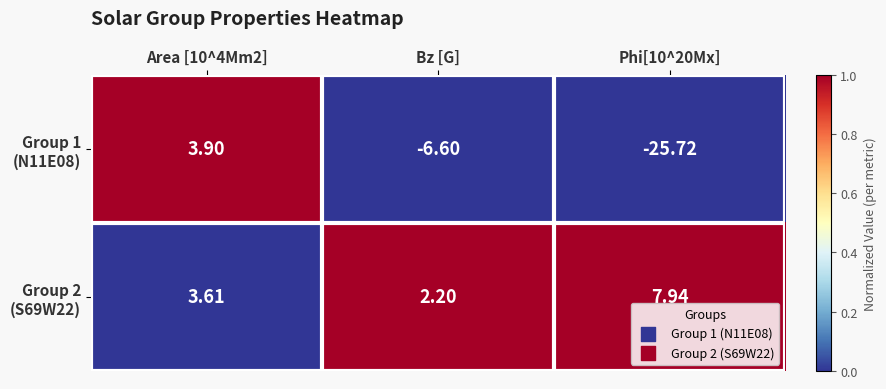

Rank the series at Area [10^4Mm2] from highest to lowest value.

Group 1 (N11E08), Group 2 (S69W22)